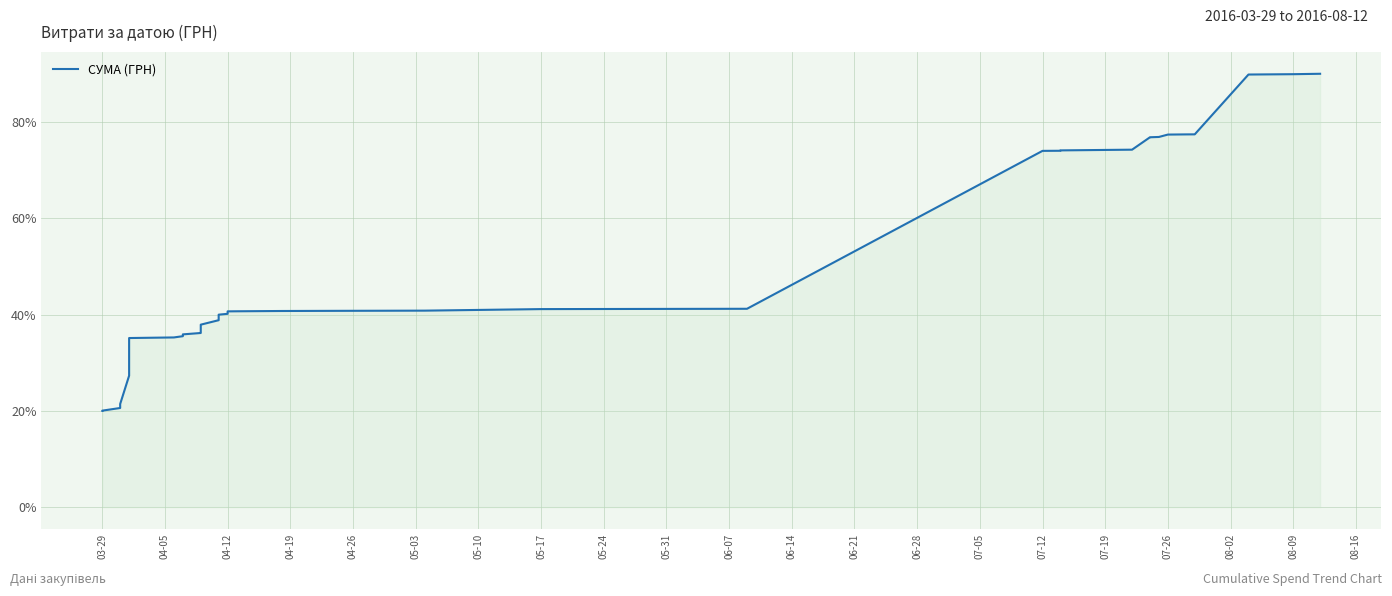

What is the label of the 28th point from the right?

06-21